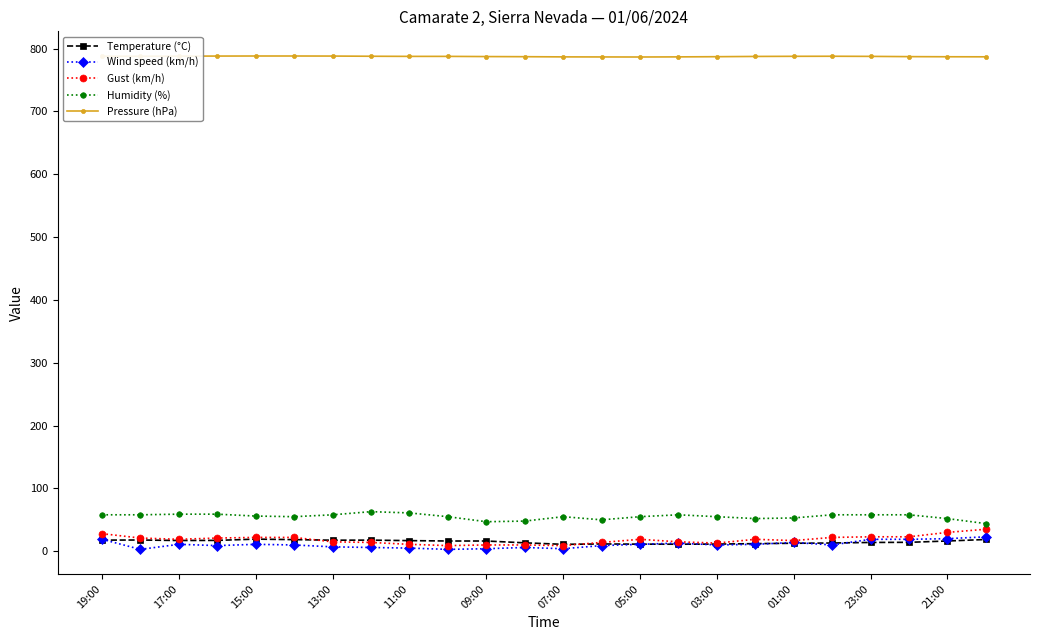

Which series has the largest total across all categories?

Pressure (hPa)